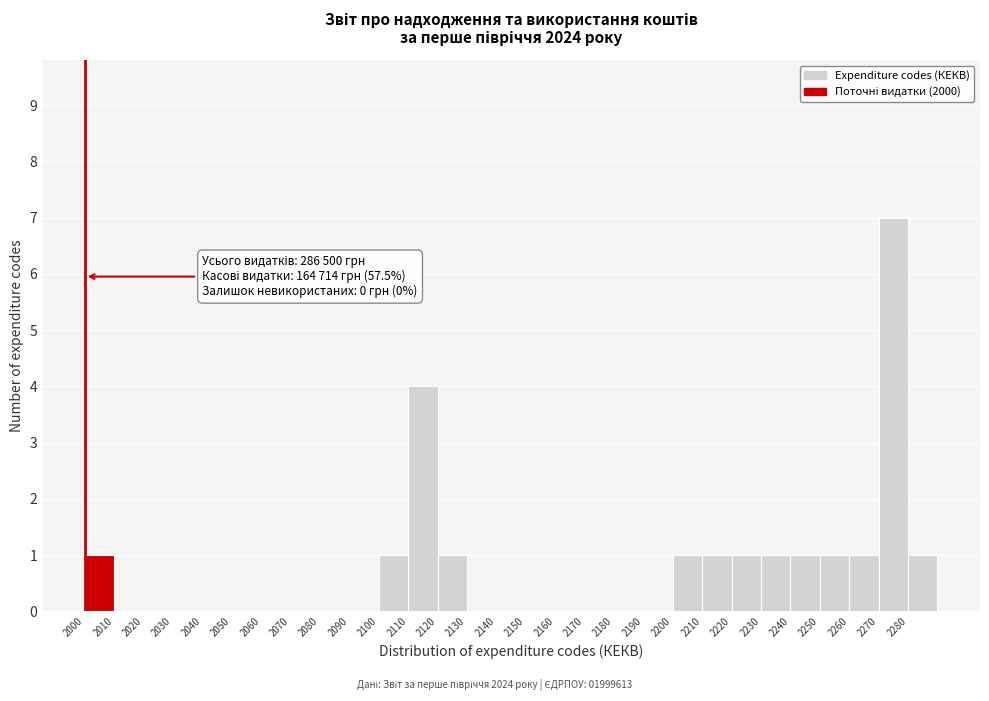

Over which range of the x-axis is the bar tallest?

2270 to 2280